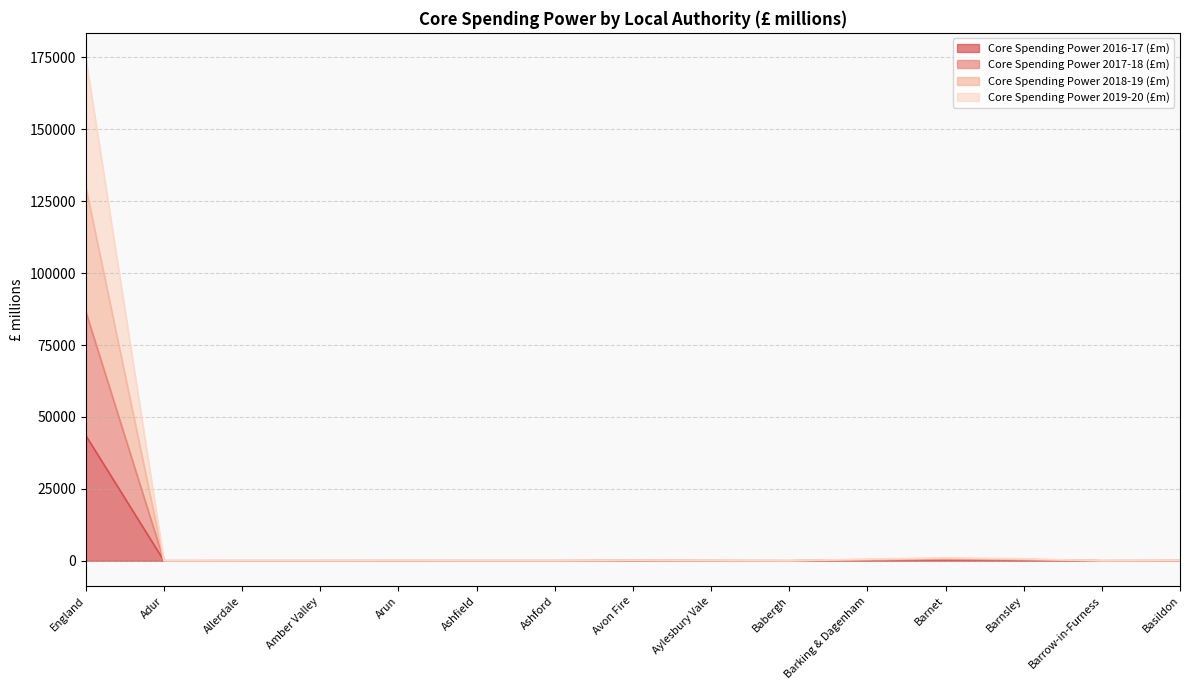

What is the value of the Core Spending Power 2019-20 (£m) point at the 6th from the left?

40.0